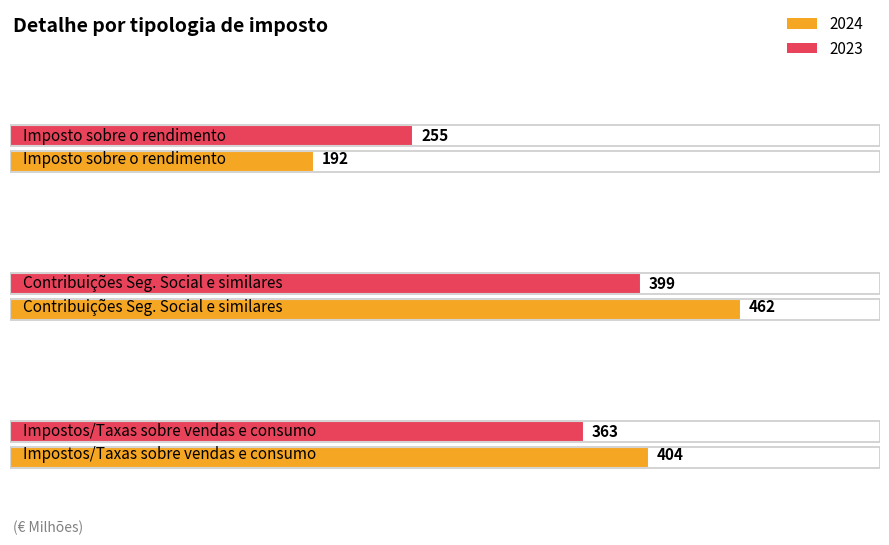

Reading left to right, extract all data points from this chart.

2024: 192	462	404
2023: 255	399	363